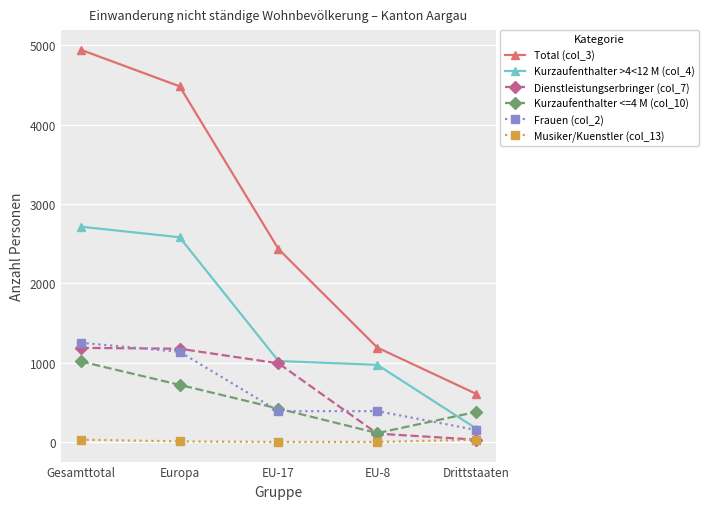

What is the label of the 3rd point from the right?

EU-17